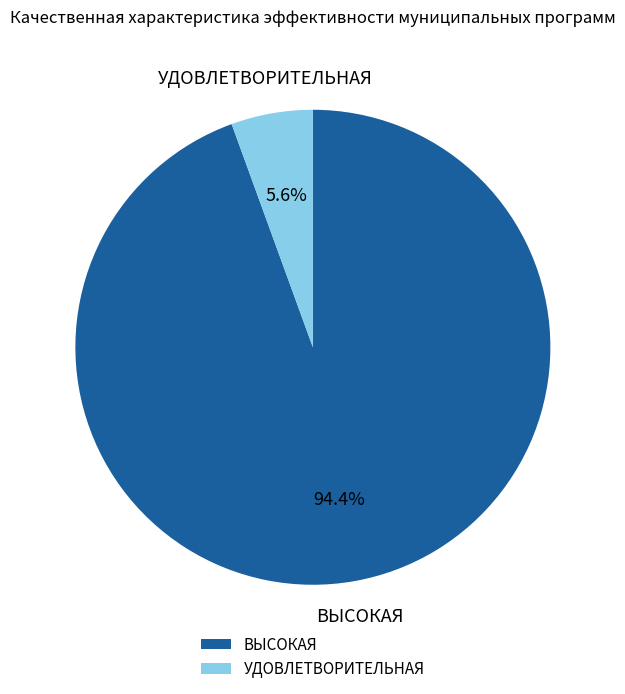

To the nearest percent, what percentage of the pie is УДОВЛЕТВОРИТЕЛЬНАЯ?

6%